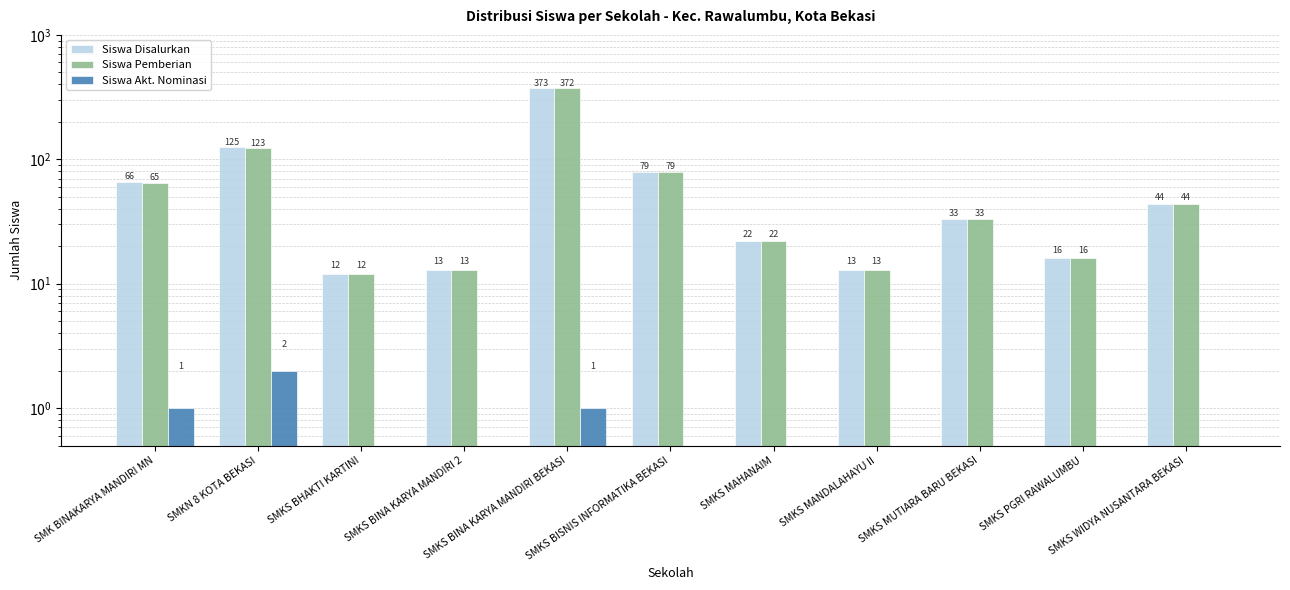

Is it true that Siswa Pemberian equals 79 at SMKS BISNIS INFORMATIKA BEKASI?

True